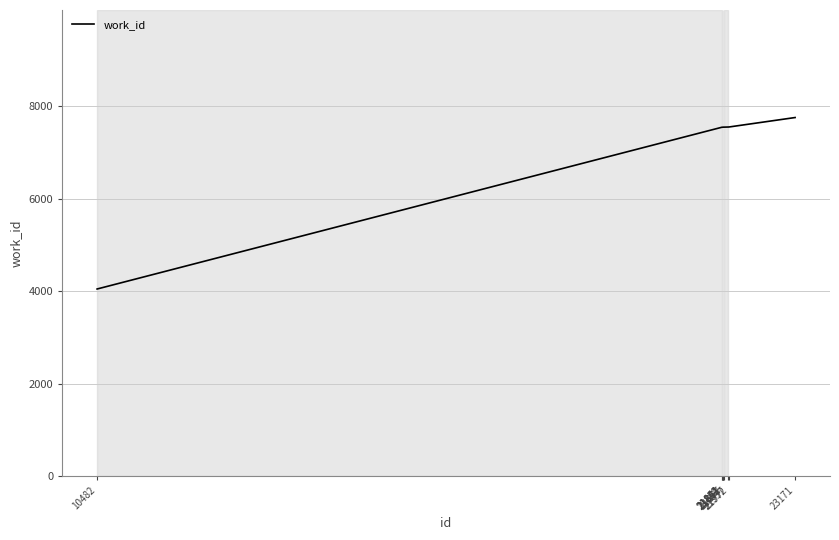

What is the difference between the maximum and minimum values?

3711